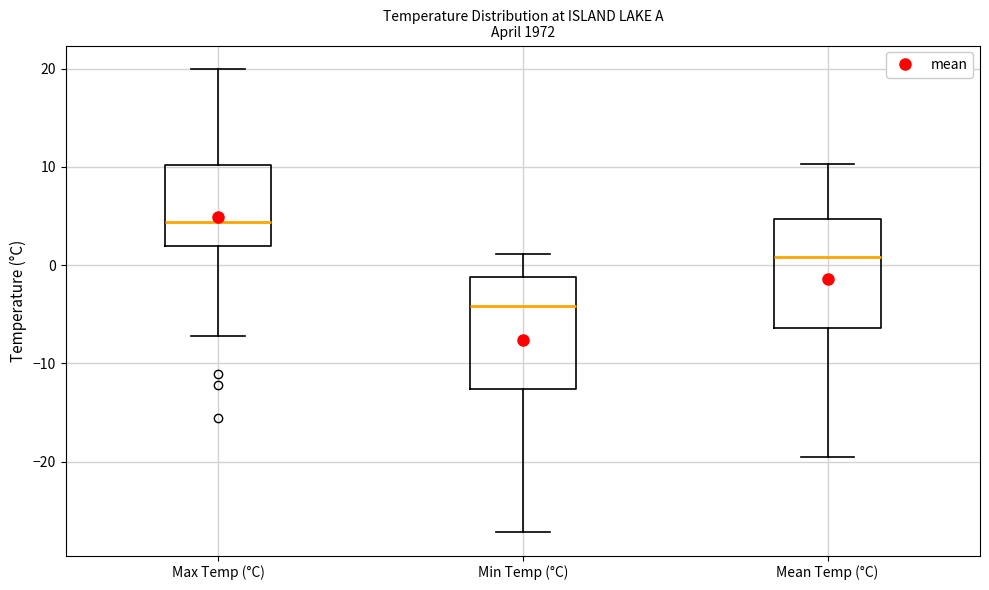

Which box's median line is the lowest?

Min Temp (°C)